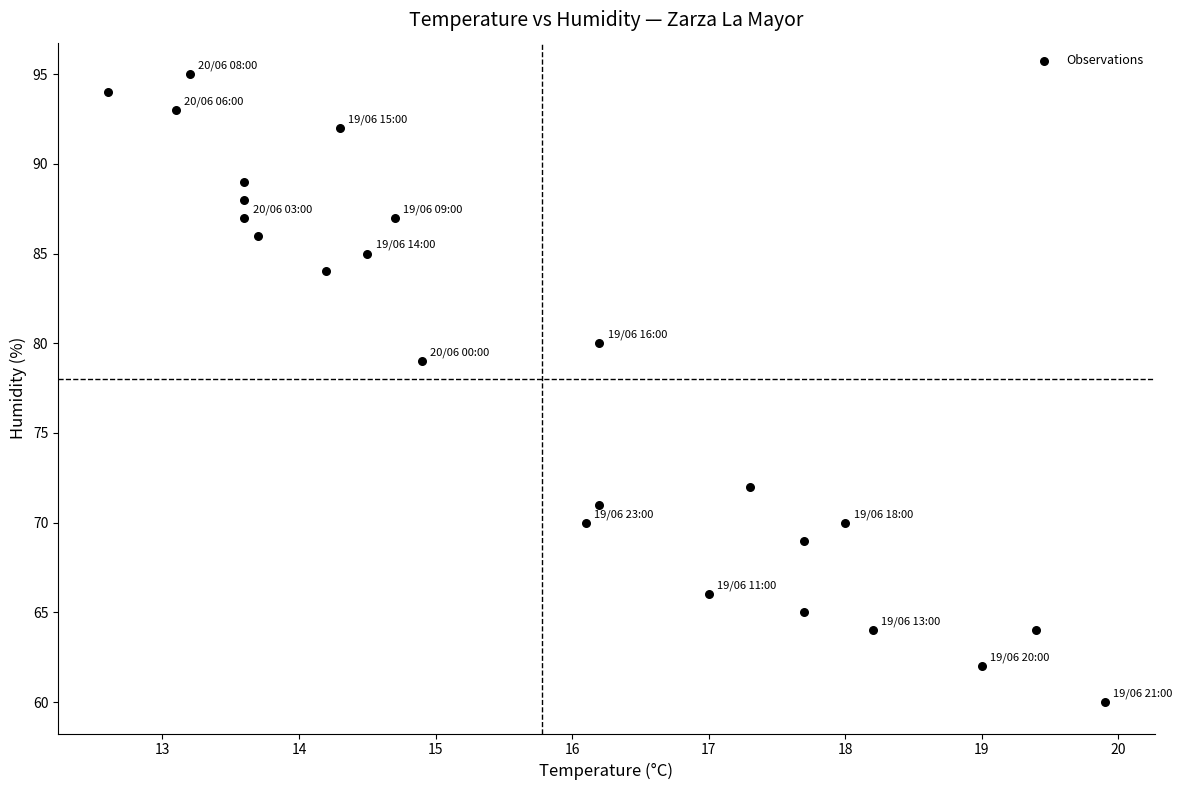

What Y value in the scatter plot is closest to 77?

79